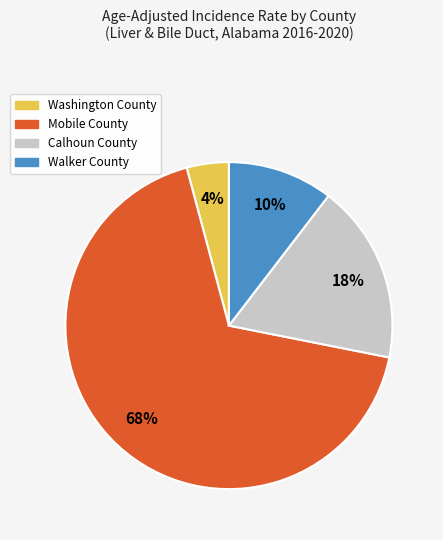

To the nearest percent, what portion does Calhoun County represent?

18%